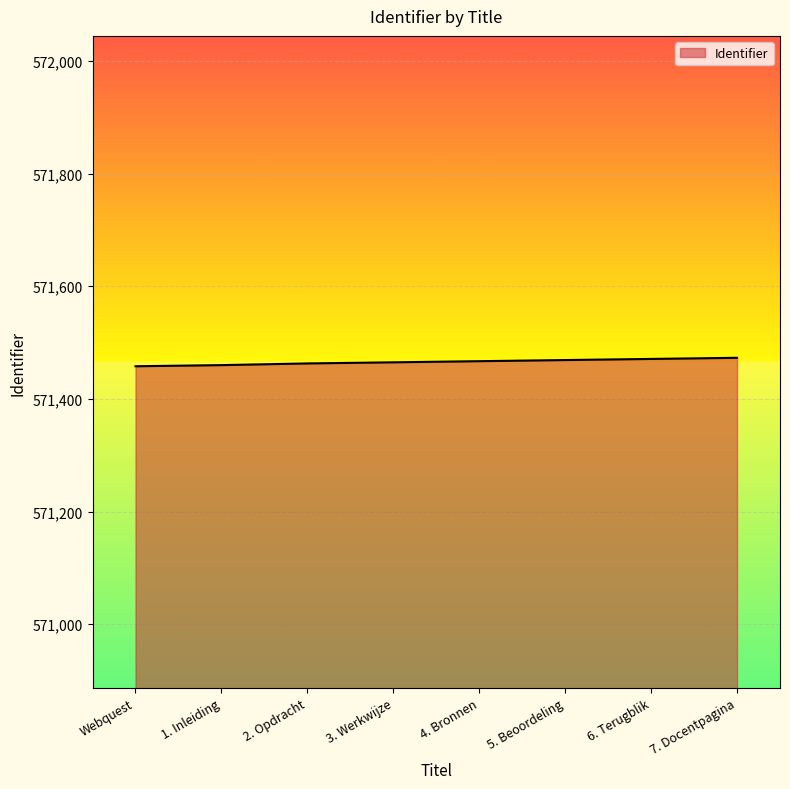

How many lines are shown in the chart?

1